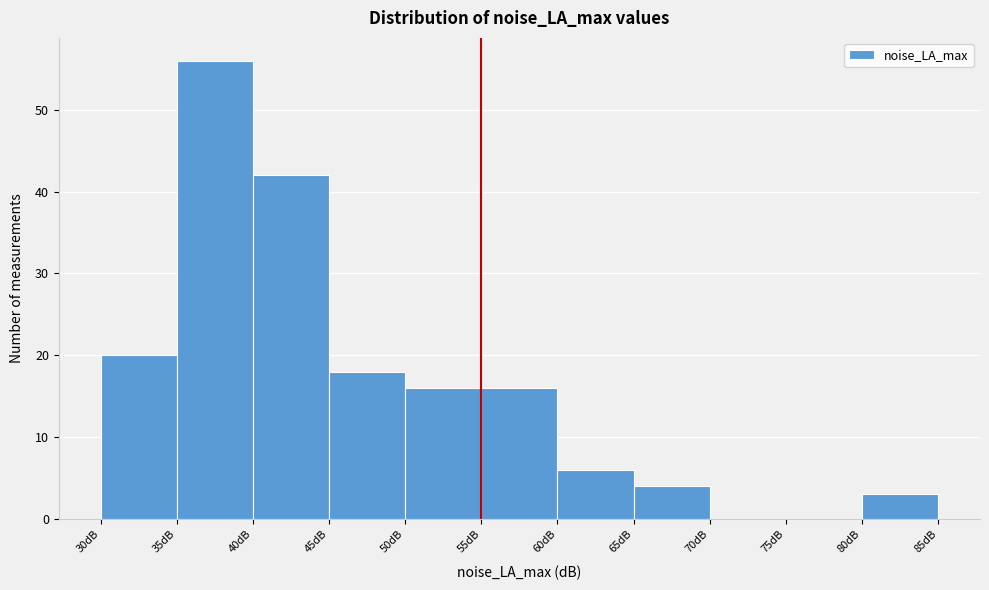

Which range on the x-axis has the tallest bar?

35 to 40